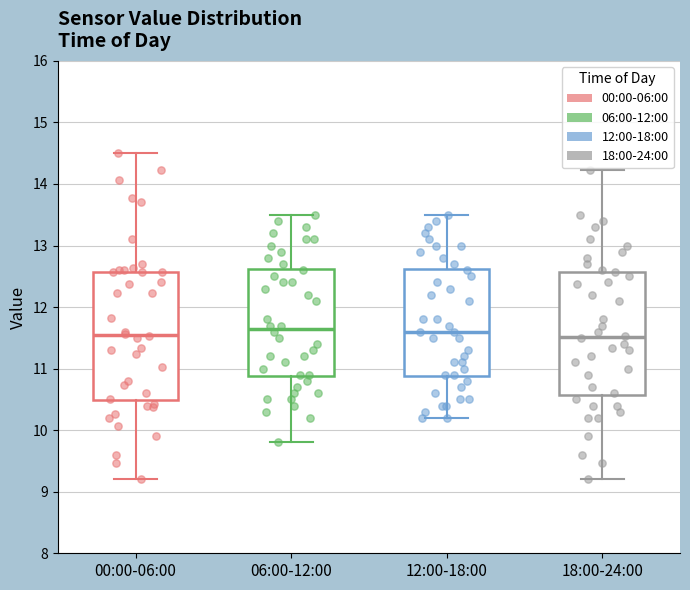

Reading left to right, transcribe this box plot: for each box, give where its median line is, the range the box spans, and where its two whiskers end, as read against the y-axis. The values are not printed on the chart, so give them approximately, as read against the axis.

00:00-06:00: median 11.6, box 10.5 to 12.6, whiskers 9.2 to 14.5
06:00-12:00: median 11.7, box 10.9 to 12.6, whiskers 9.8 to 13.5
12:00-18:00: median 11.6, box 10.9 to 12.6, whiskers 10.2 to 13.5
18:00-24:00: median 11.5, box 10.6 to 12.6, whiskers 9.2 to 14.2